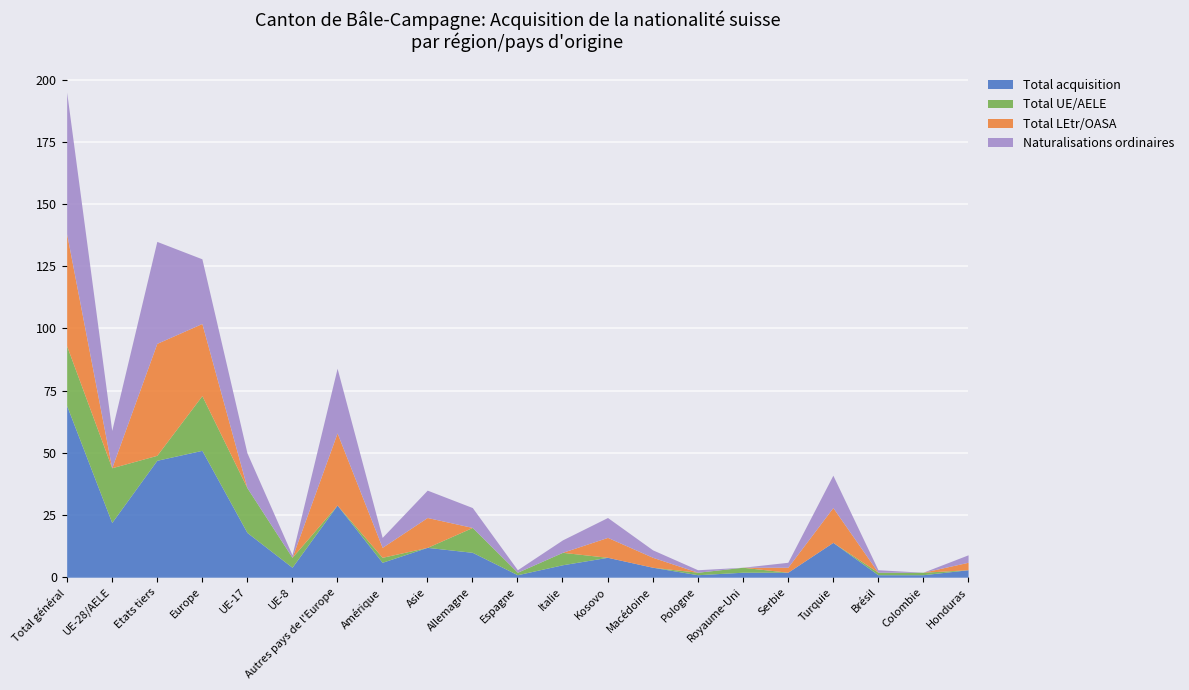

What value does the Total acquisition series have at UE-17?

18